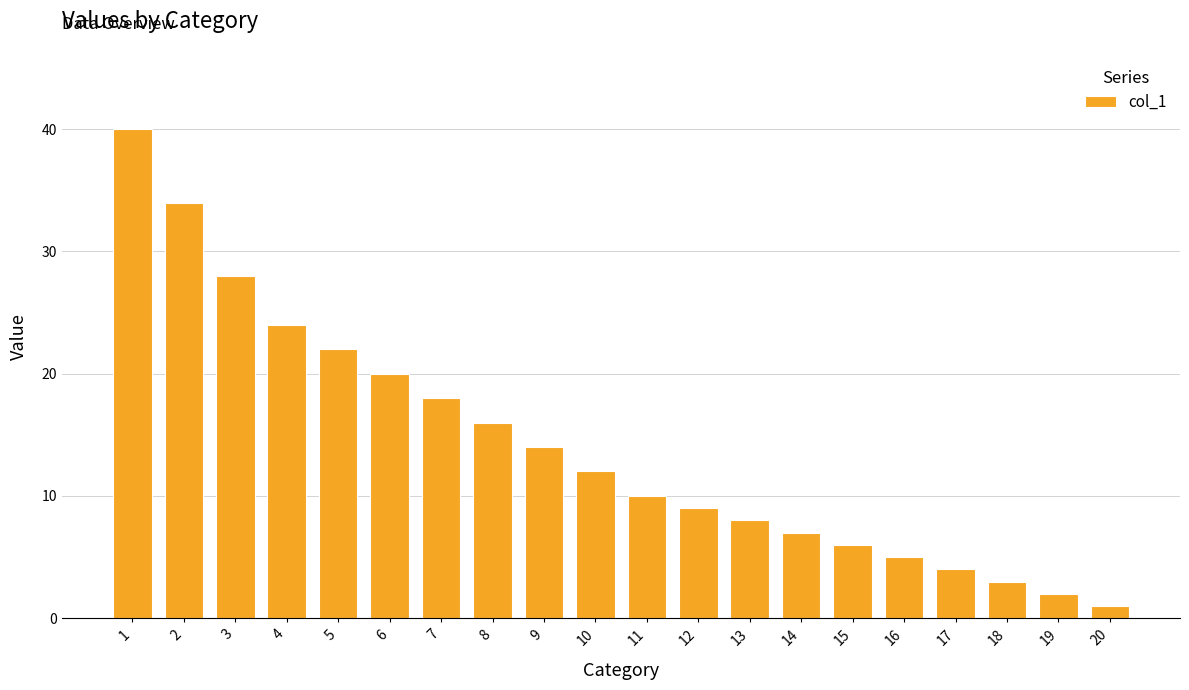

List the labels in order of value, largest first.

1, 2, 3, 4, 5, 6, 7, 8, 9, 10, 11, 12, 13, 14, 15, 16, 17, 18, 19, 20